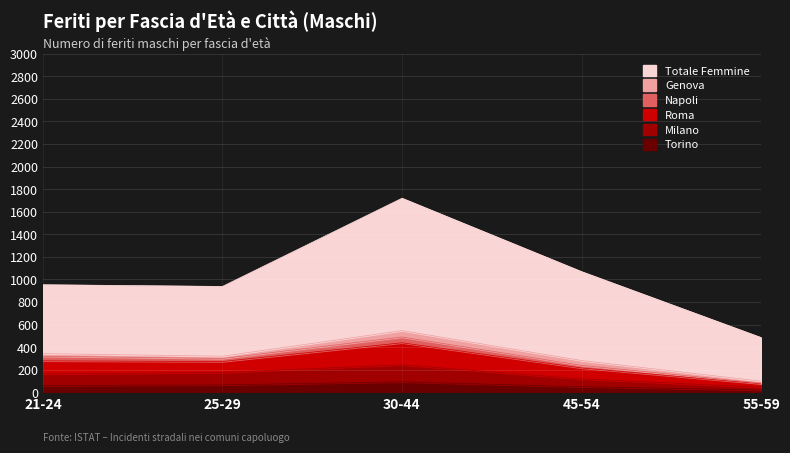

Which series has the widest spread of values?

Totale Femmine